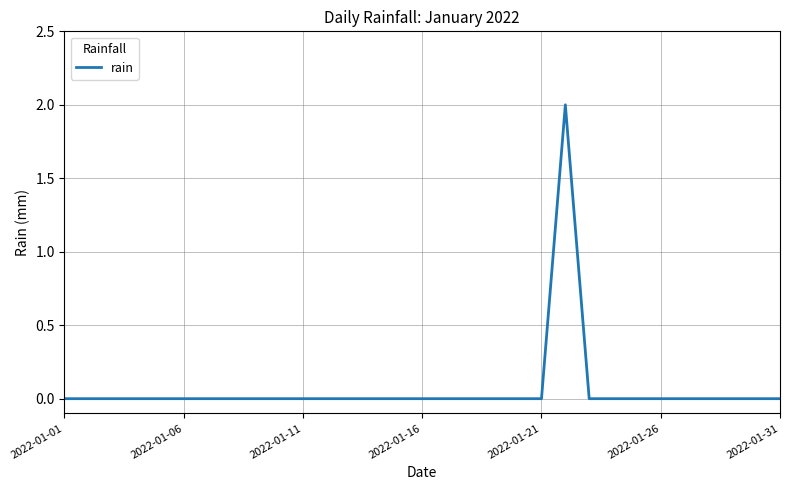

Does the chart have visible grid lines?

Yes